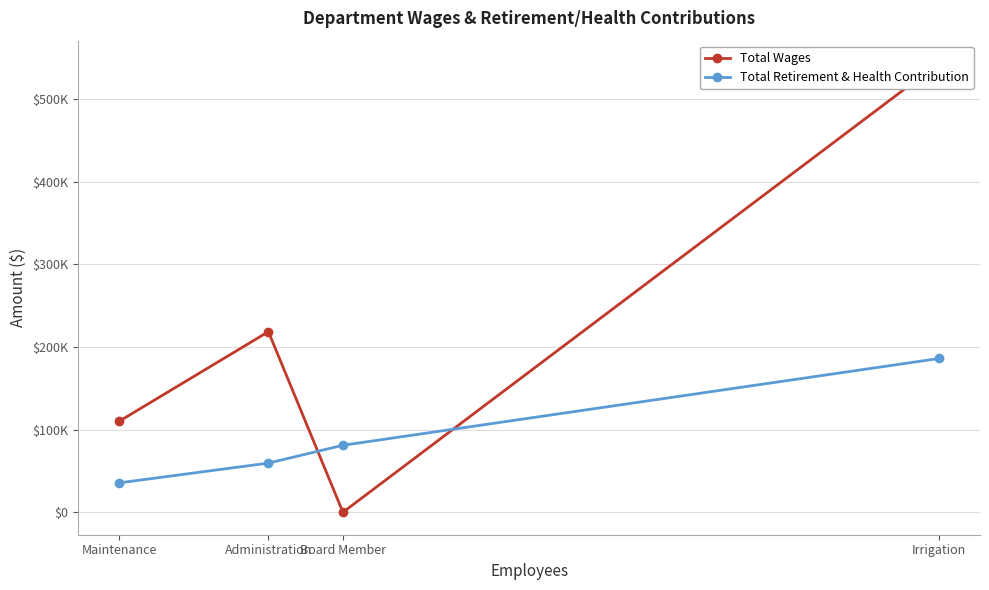

Does the chart have visible grid lines?

Yes